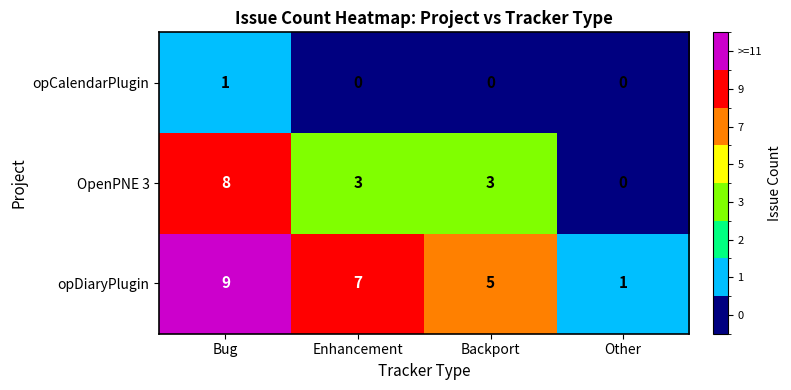

The value of opDiaryPlugin at Bug is 5. True or false?

False